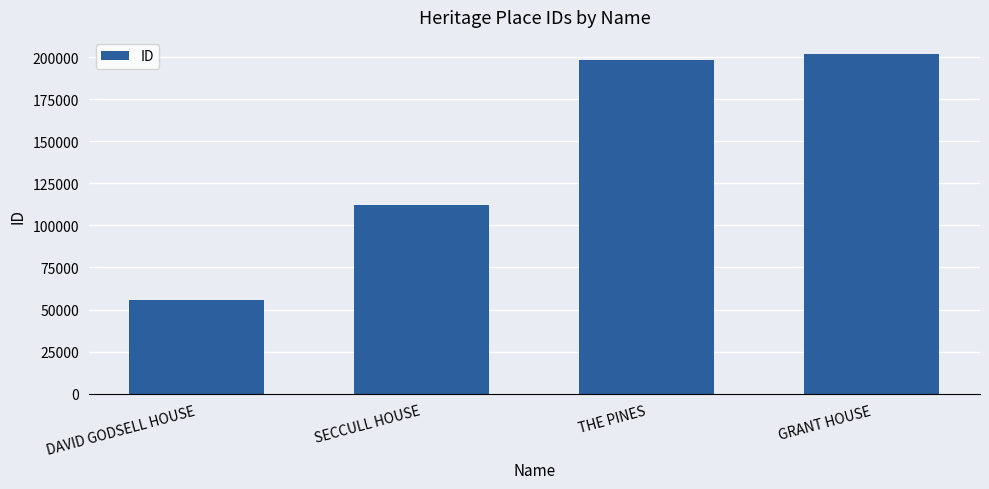

What is the approximate value at GRANT HOUSE?

202036